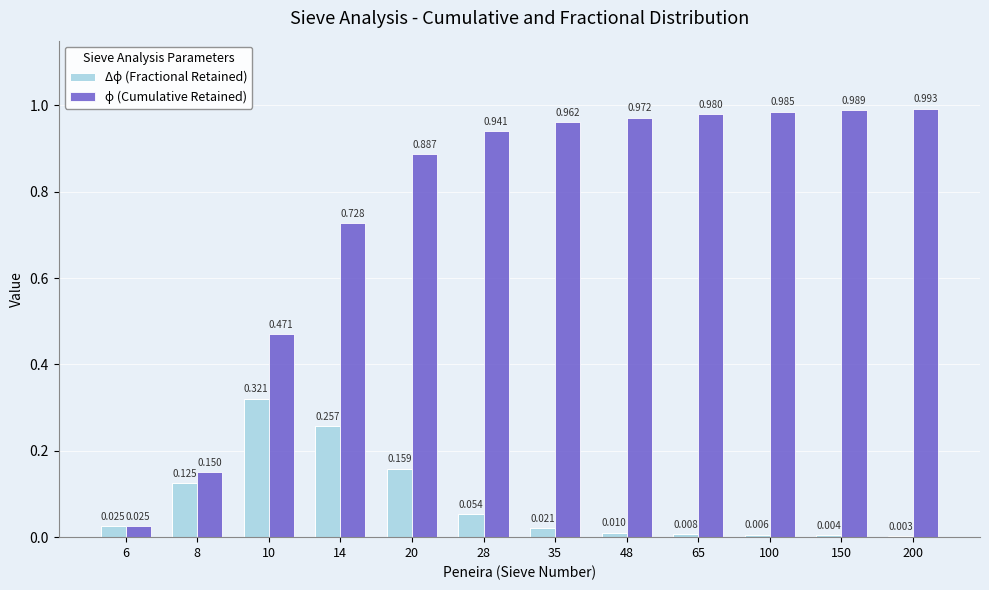

What is the total value across all series at 8?

0.3